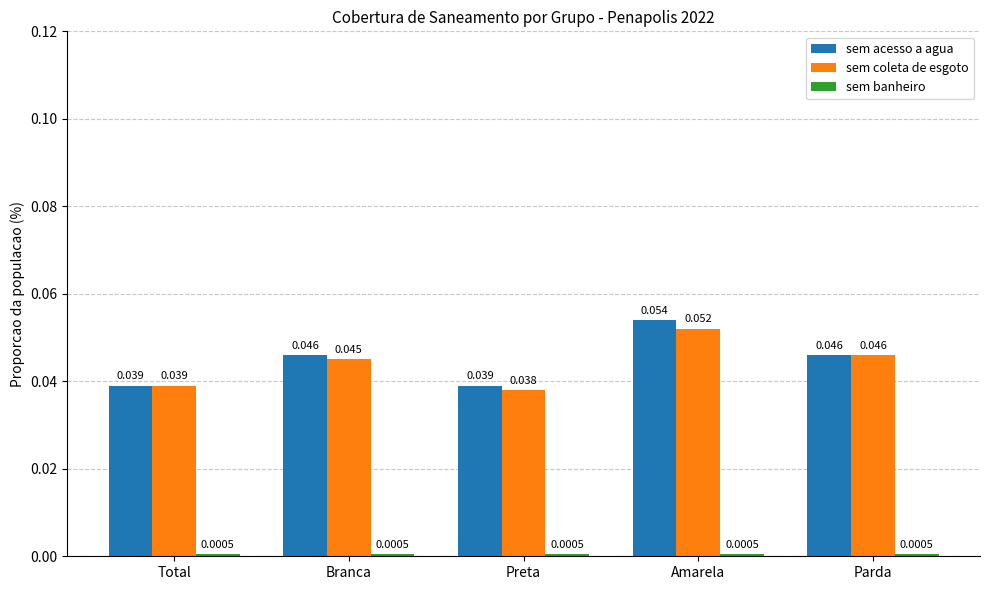

The value of sem coleta de esgoto at Branca is 0.1. True or false?

False